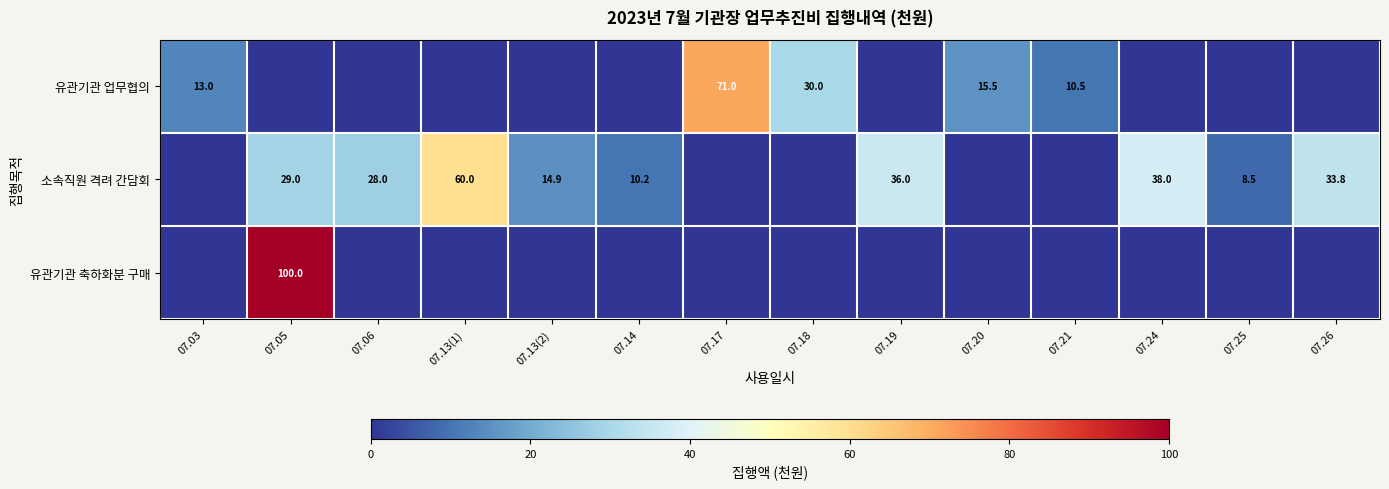

What is the sum of the 소속직원 격려 간담회 values at 07.26 and 07.05?

62.8